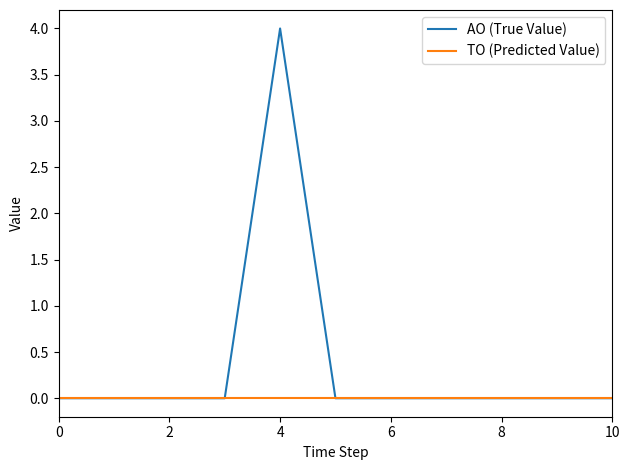

Which series has the largest total across all categories?

AO (True Value)